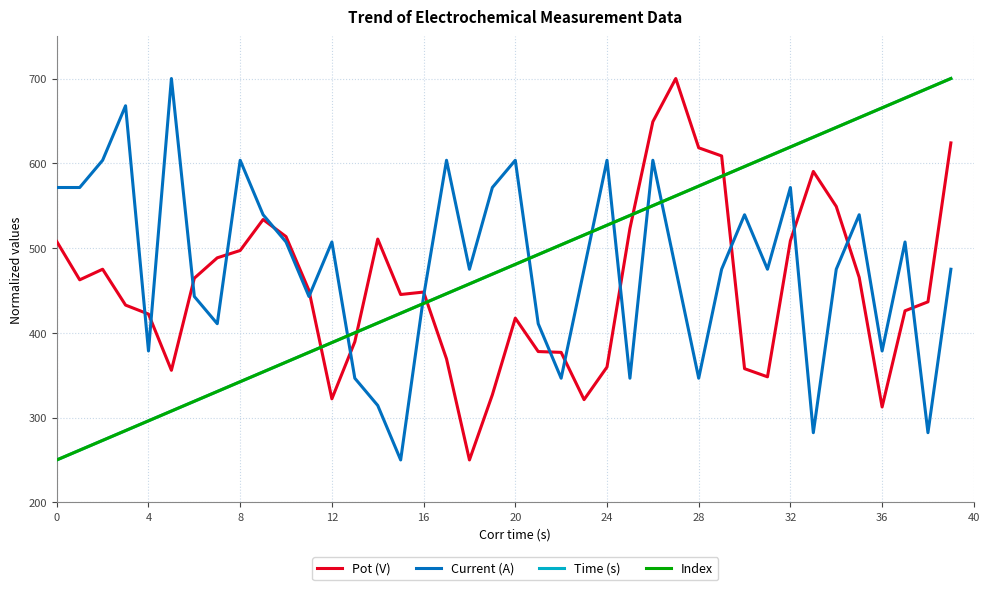

What are all the series names shown in the legend?

Pot (V), Current (A), Time (s), Index